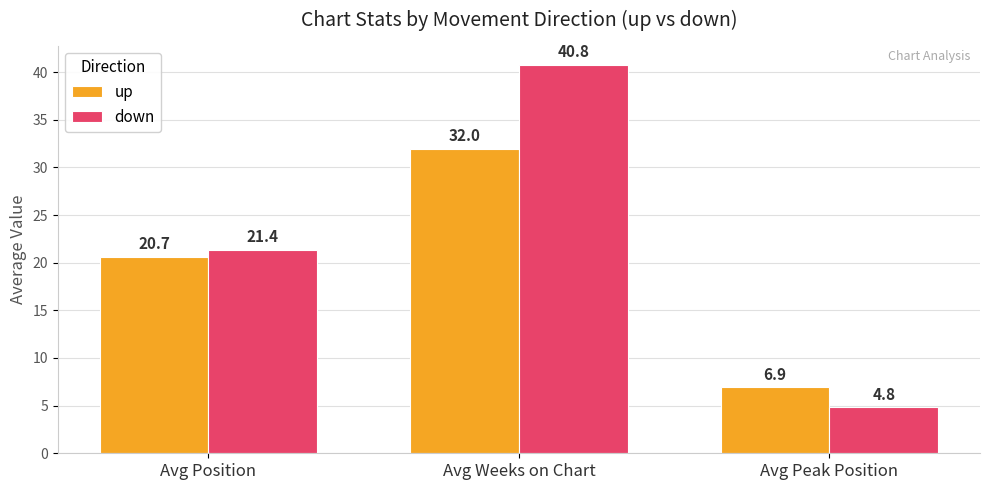

At which category is the sum across all series the highest?

Avg Weeks on Chart